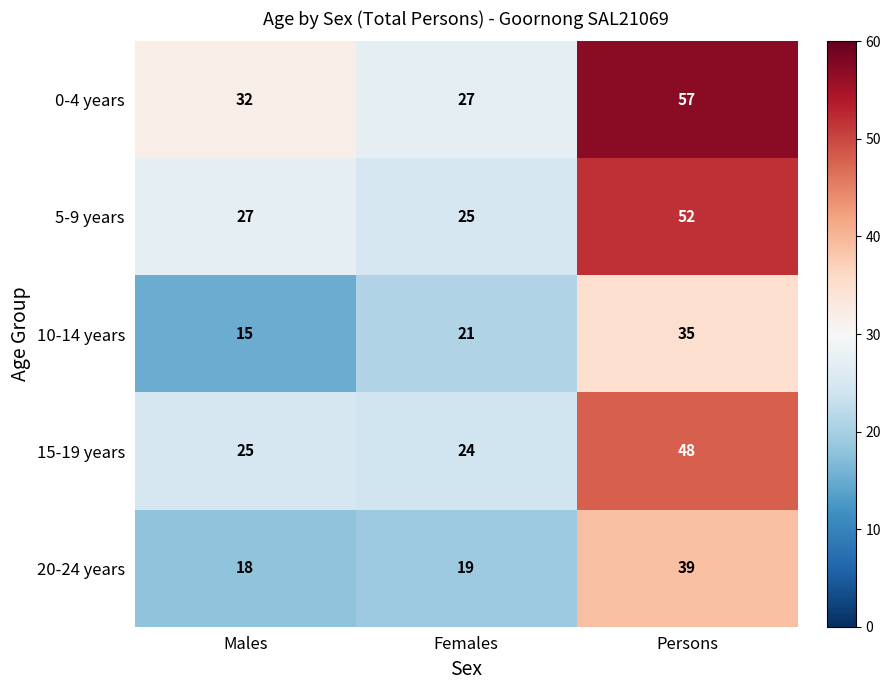

True or false: 15-19 years has a value of 48 at Persons.

True